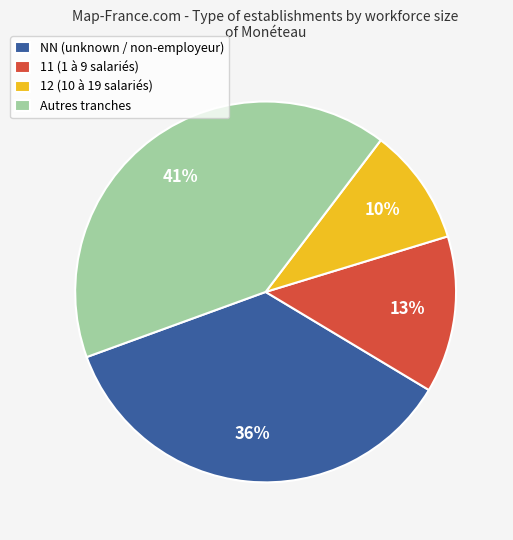

Is there a majority slice in this chart?

No